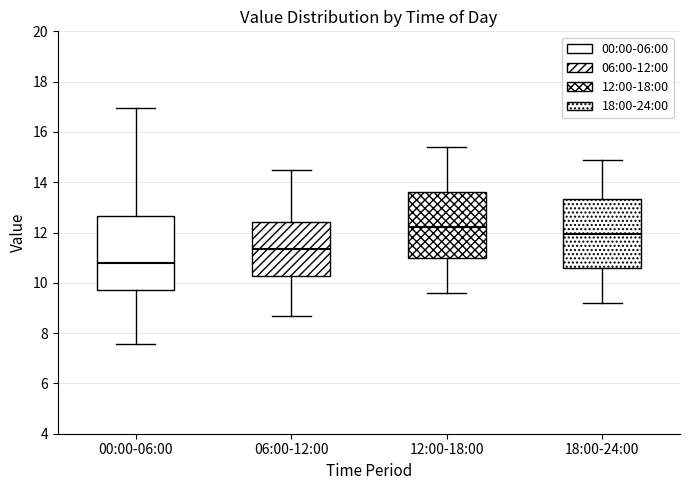

Reading left to right, read every box against the y-axis: the position of its median line, the range the box covers, and the ends of its whiskers. The values are not printed on the chart, so give them approximately, as read against the axis.

00:00-06:00: median 10.8, box 9.8 to 12.6, whiskers 7.6 to 17.0
06:00-12:00: median 11.4, box 10.2 to 12.4, whiskers 8.8 to 14.6
12:00-18:00: median 12.2, box 11.0 to 13.6, whiskers 9.6 to 15.4
18:00-24:00: median 12.0, box 10.6 to 13.4, whiskers 9.2 to 15.0